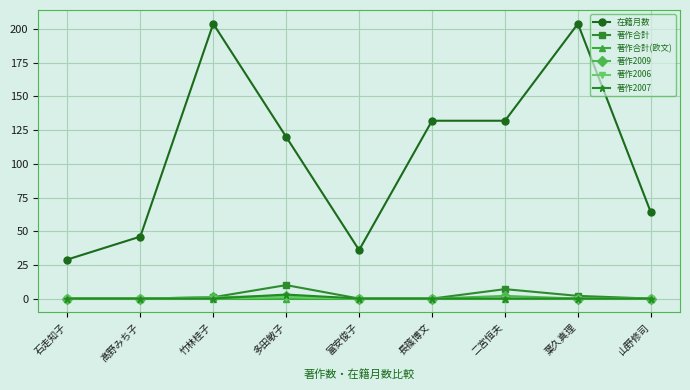

At how many categories does at least one series exceed 0?

9